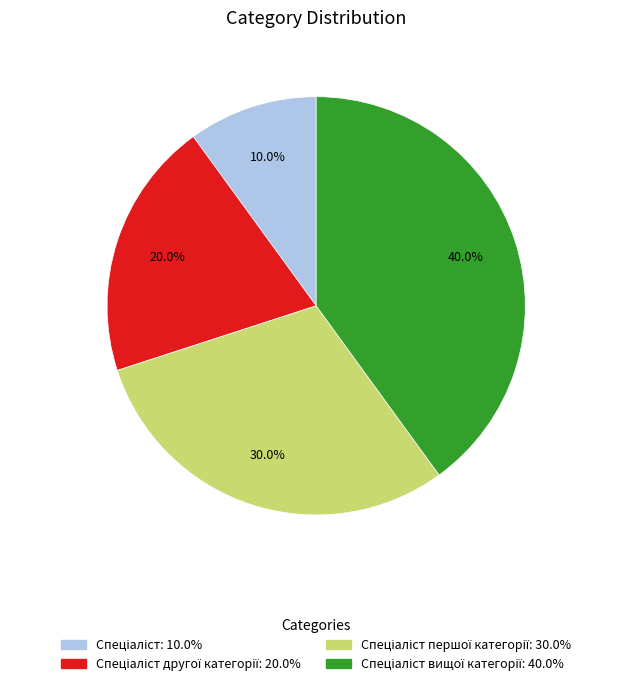

Is there a majority slice in this chart?

No